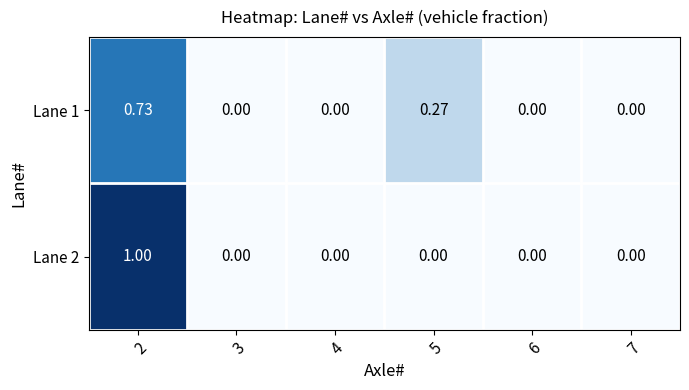

Reading left to right, list all the values displayed in this chart.

Lane 1: 2=0.7	3=0.0	4=0.0	5=0.3	6=0.0	7=0.0
Lane 2: 2=1.0	3=0.0	4=0.0	5=0.0	6=0.0	7=0.0